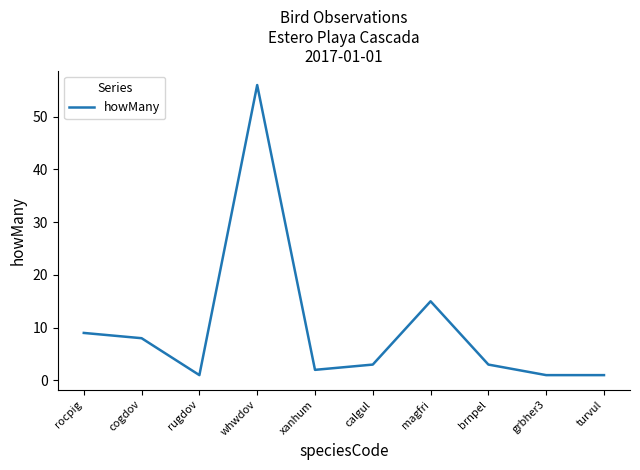

True or false: there are more than 0 points higher than both neighbors.

True